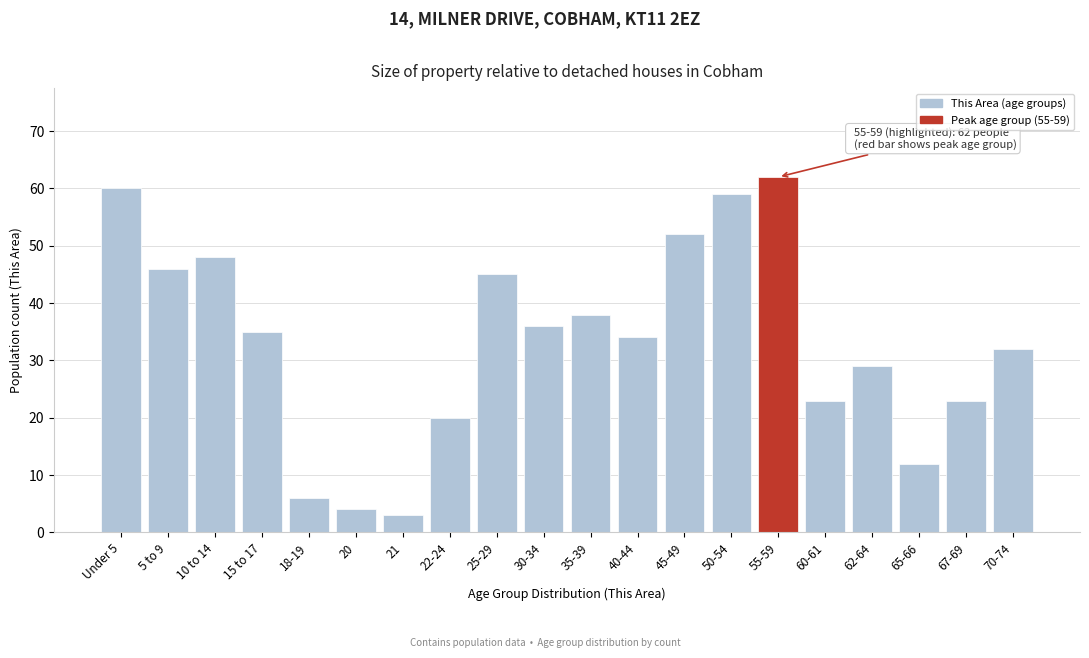

Reading left to right, list all the values displayed in this chart.

60	46	48	35	6	4	3	20	45	36	38	34	52	59	62	23	29	12	23	32